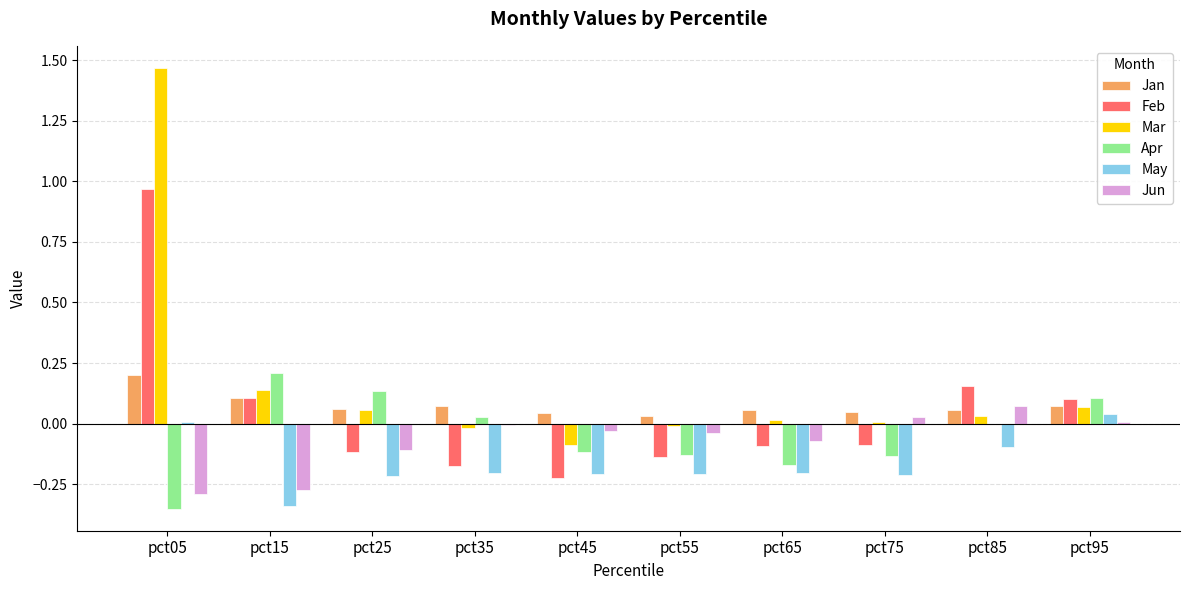

At which category is the sum across all series the highest?

pct05